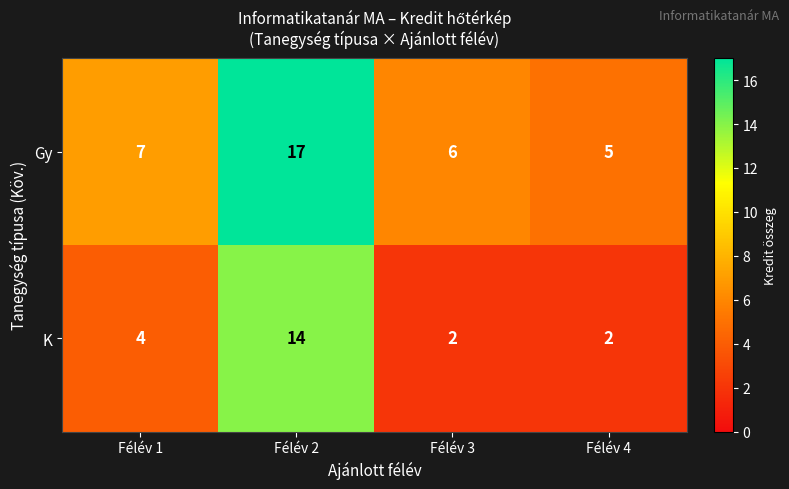

Reading left to right, list all the values displayed in this chart.

Gy: 7	17	6	5
K: 4	14	2	2